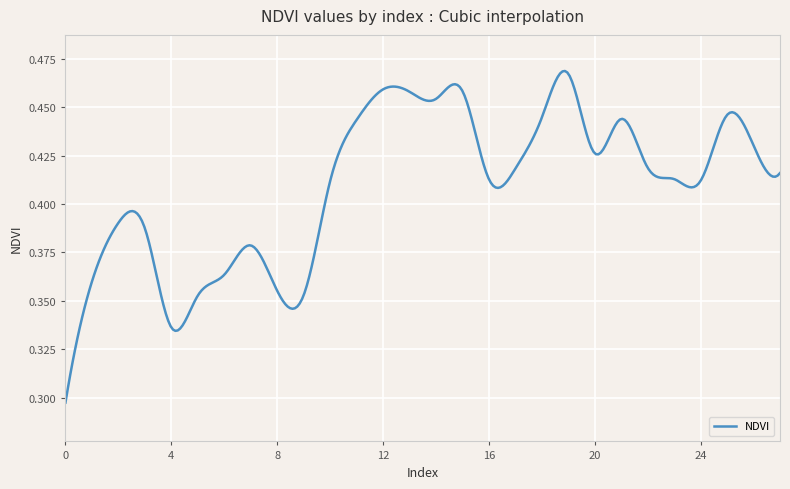

How many lines are shown in the chart?

1